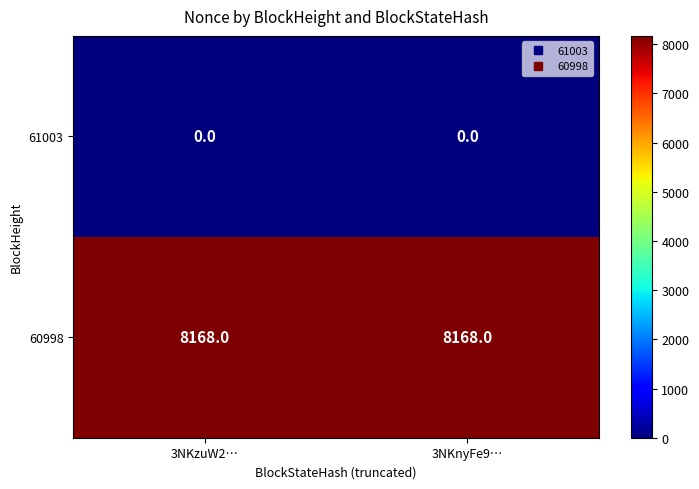

What is the average value of the 60998 series?

8168